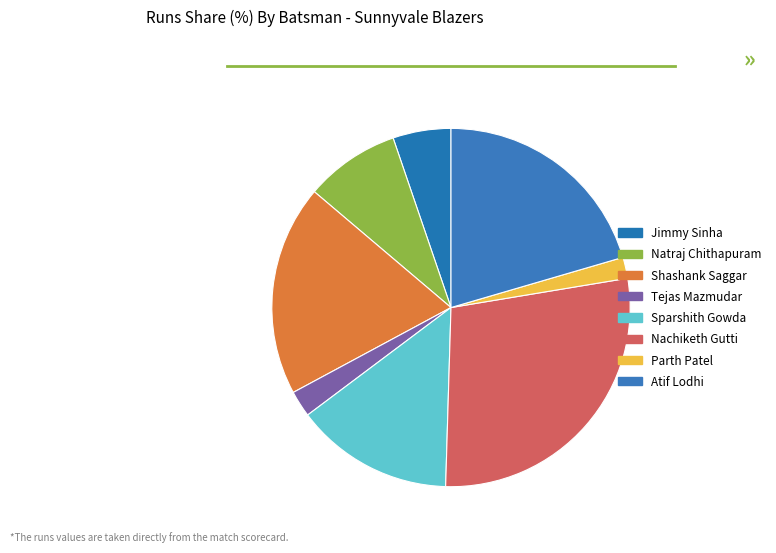

Is there any slice that represents more than half of the pie?

No